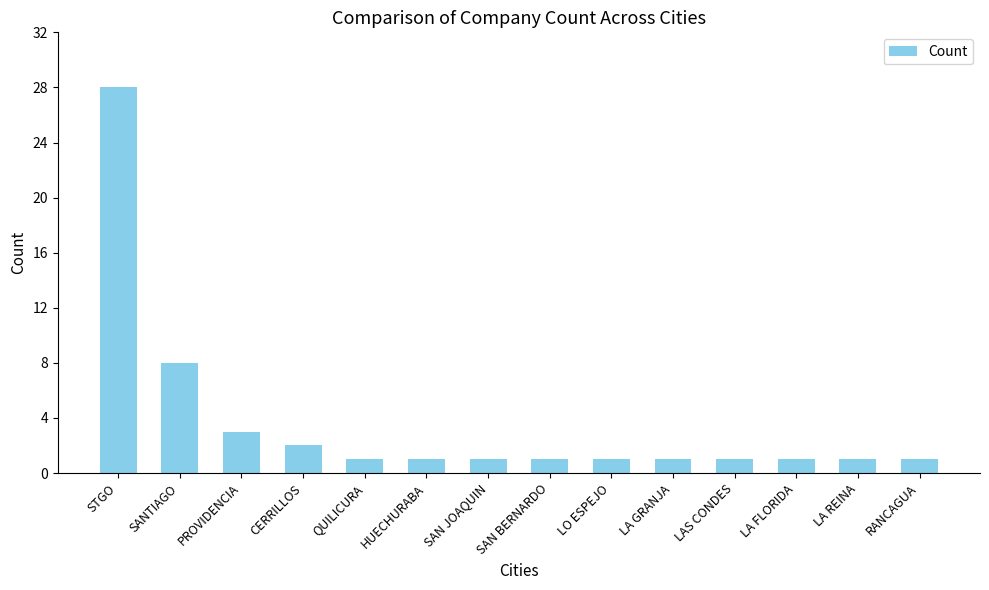

At which label is the value closest to 14?

SANTIAGO